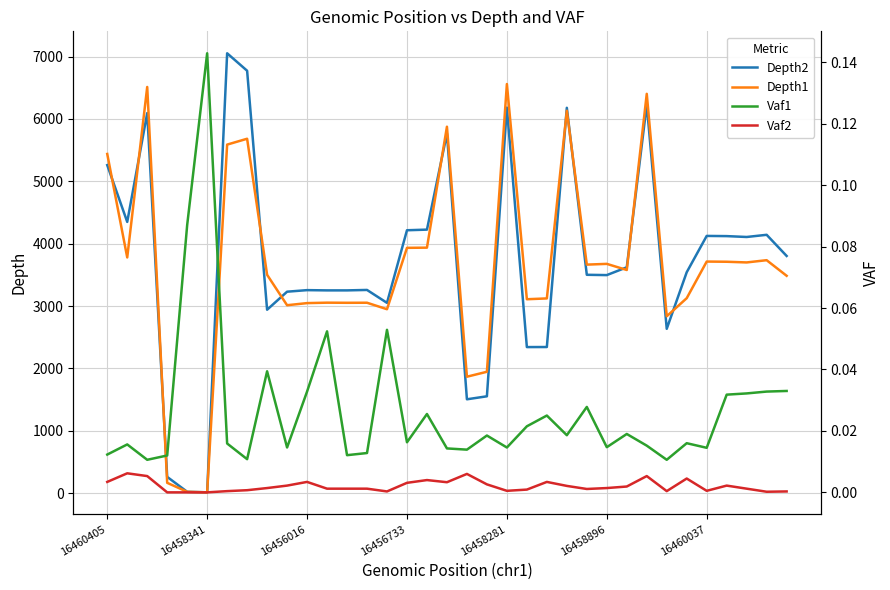

What is the sum of all Depth1 values?

127006